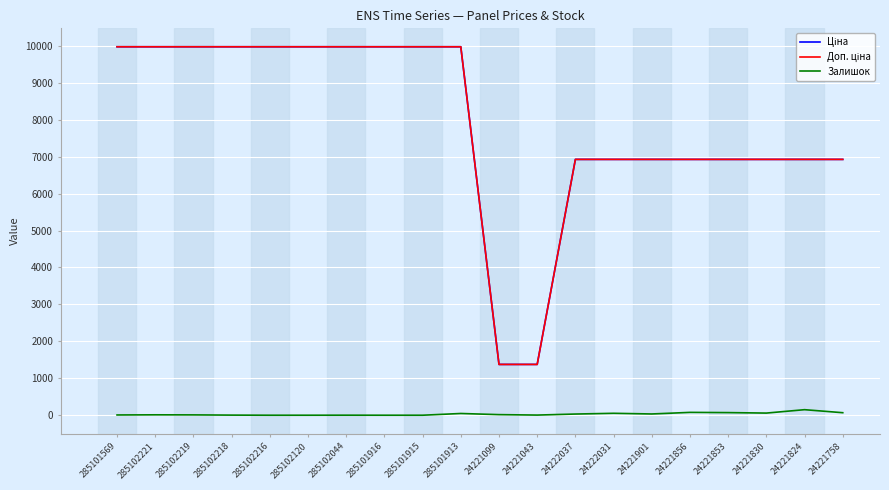

What is the difference between the highest and lowest values at 285102216?

9975.0